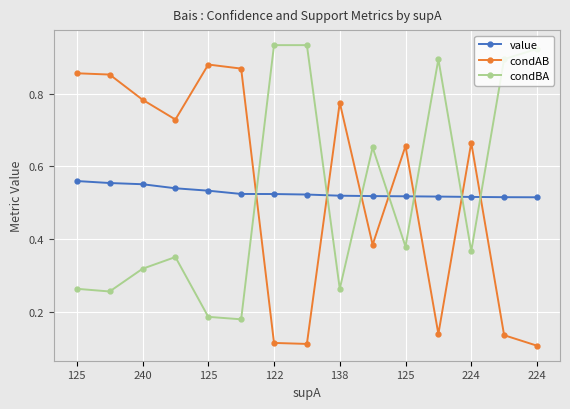

Which series has the largest total across all categories?

condAB